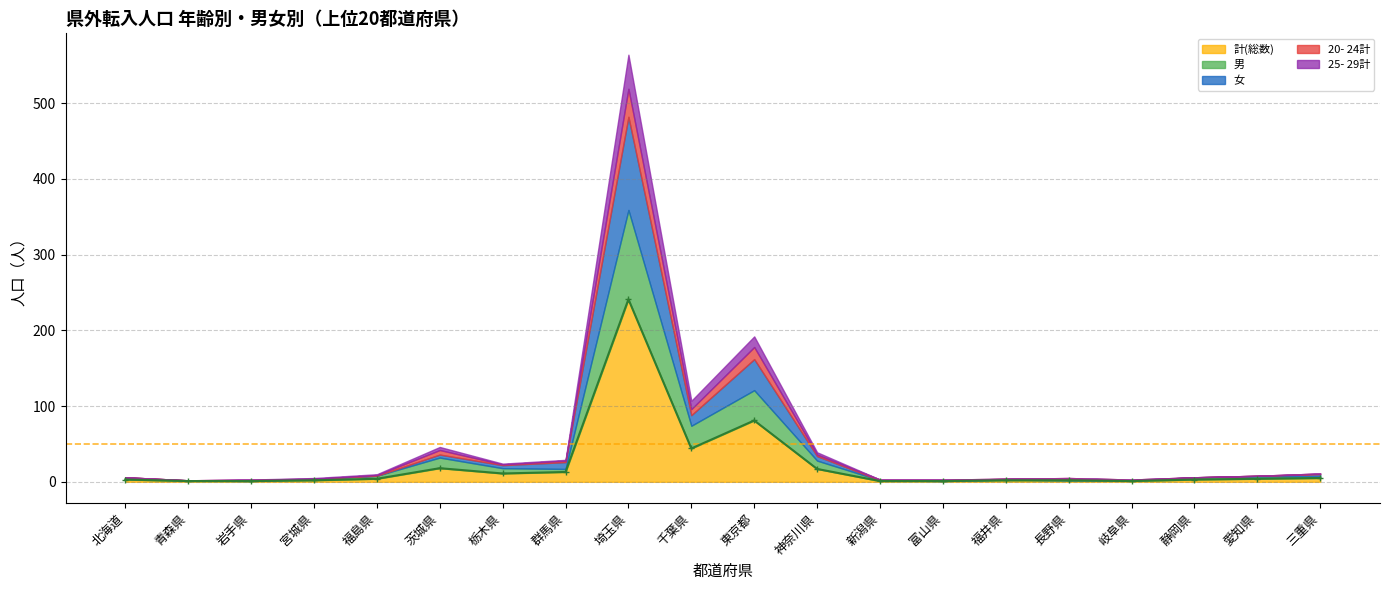

How many points are higher than both their immediate neighbors (excluding endpoints)?

3